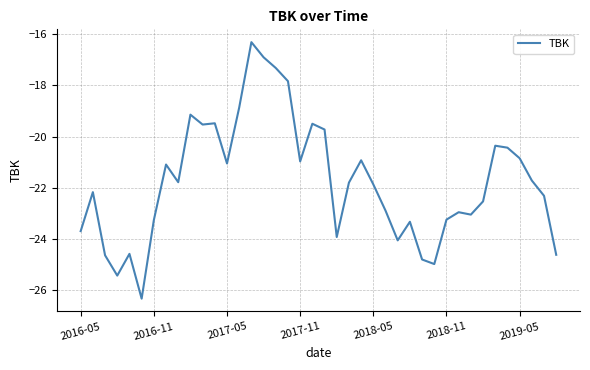

What is the smallest value displayed?

-26.3